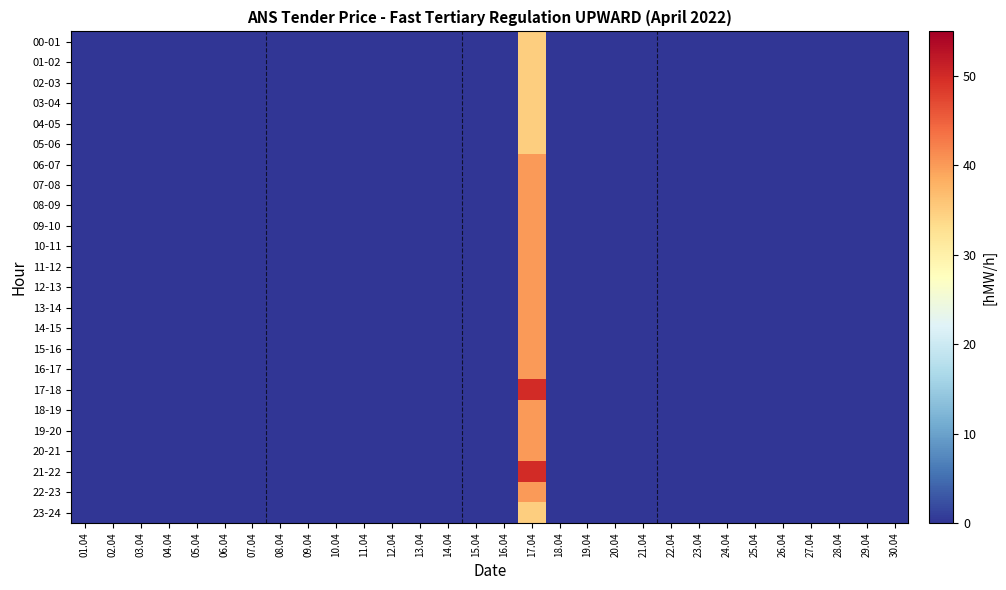

Which series has the widest spread of values?

17-18